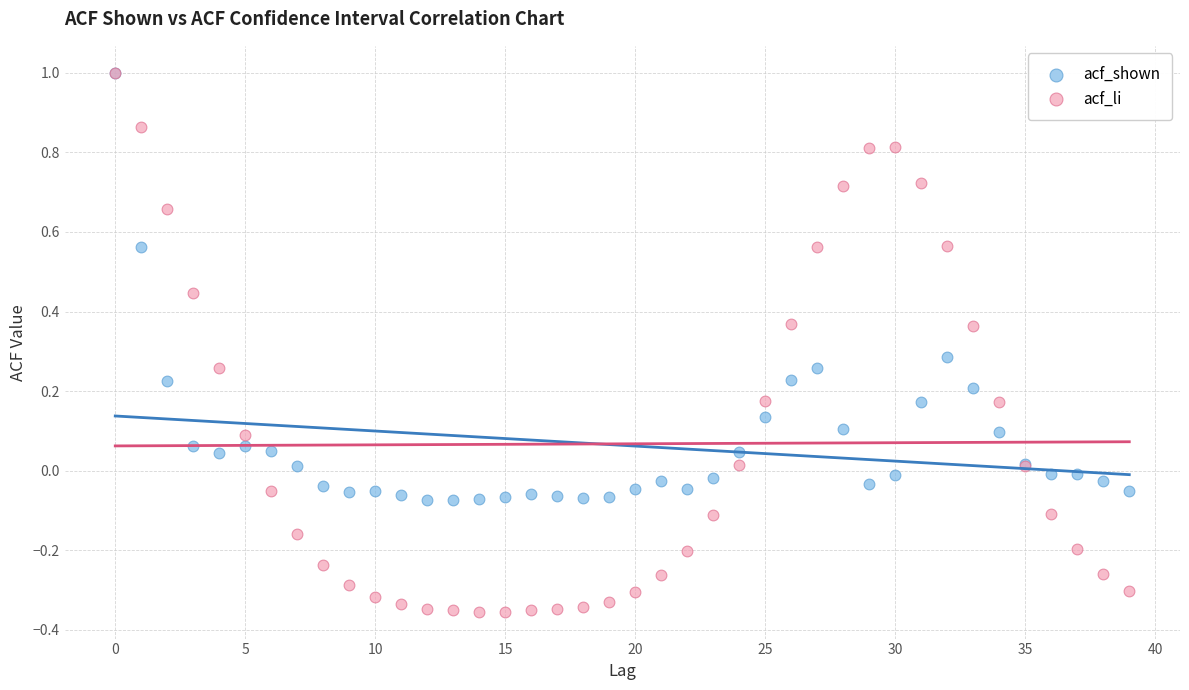

Which series has the largest Y range (max minus min)?

acf_li